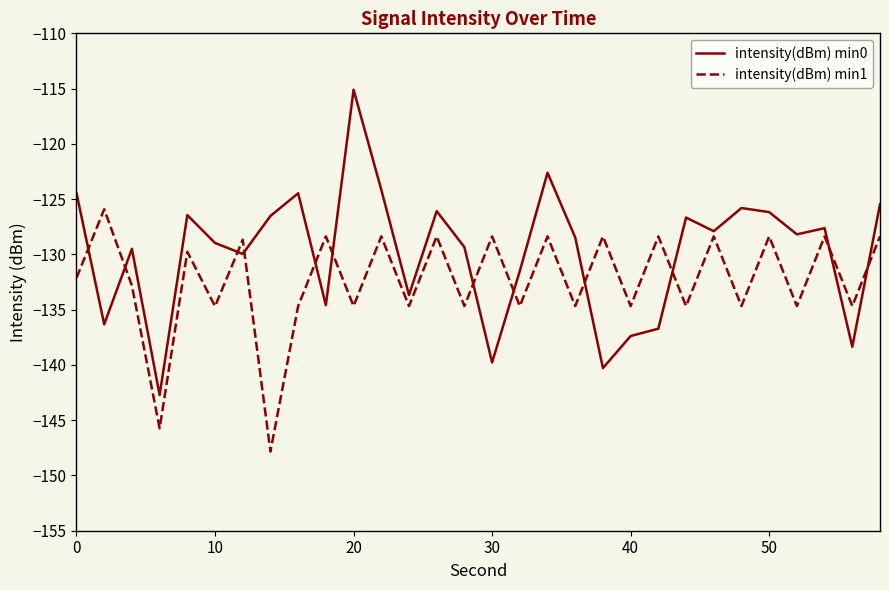

What is the lowest value of the intensity(dBm) min0 series?

-142.7